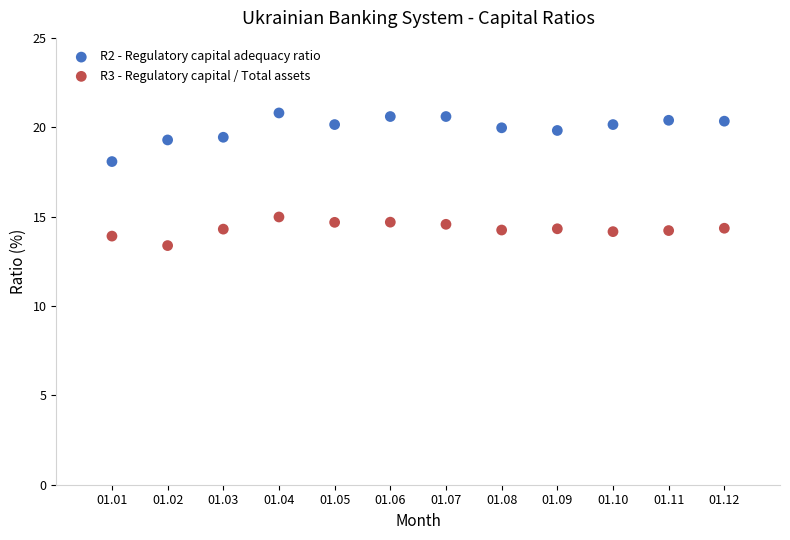

Across all series, what Y value is closest to 17?

18.1